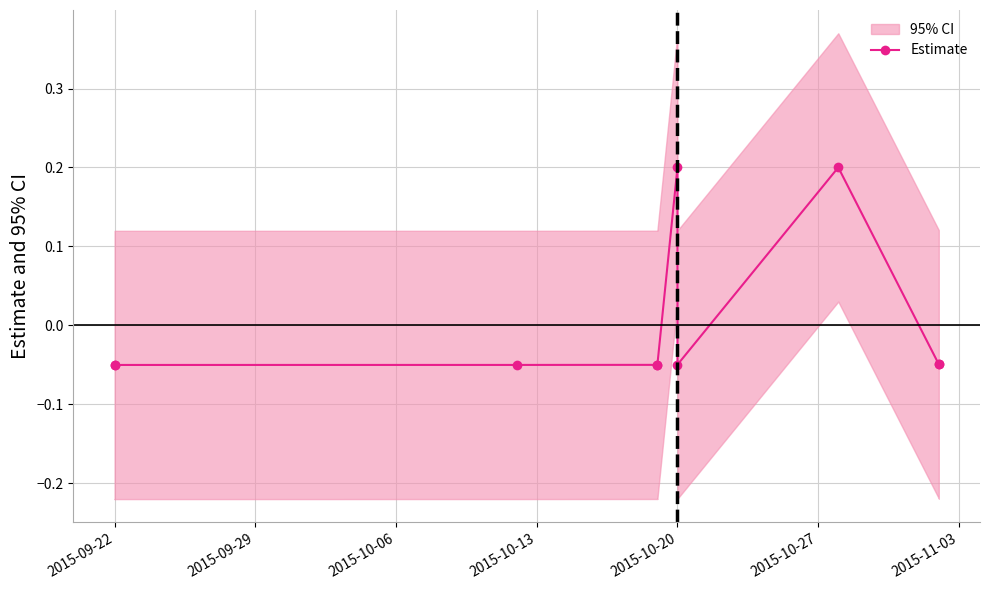

Which label corresponds to the smallest value in the chart?

2015-09-22